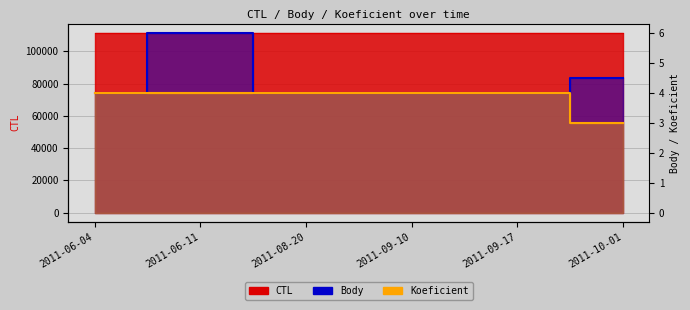

Reading right to left, list all the values displayed in this chart.

CTL: 111627.0	111624.0	111622.0	111618.0	111609.0	111607.0
Body: 4.5	4.0	4.0	4.0	6.0	4.0
Koeficient: 3.0	4.0	4.0	4.0	4.0	4.0